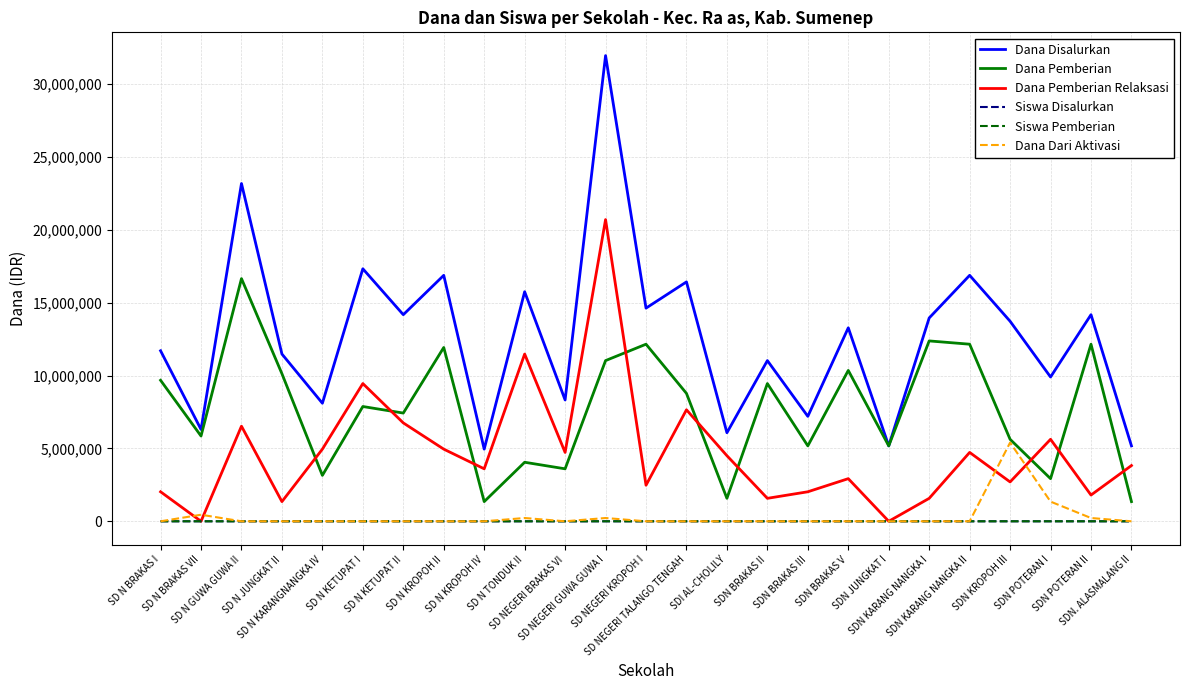

Is this an area chart (filled region under the line)?

No